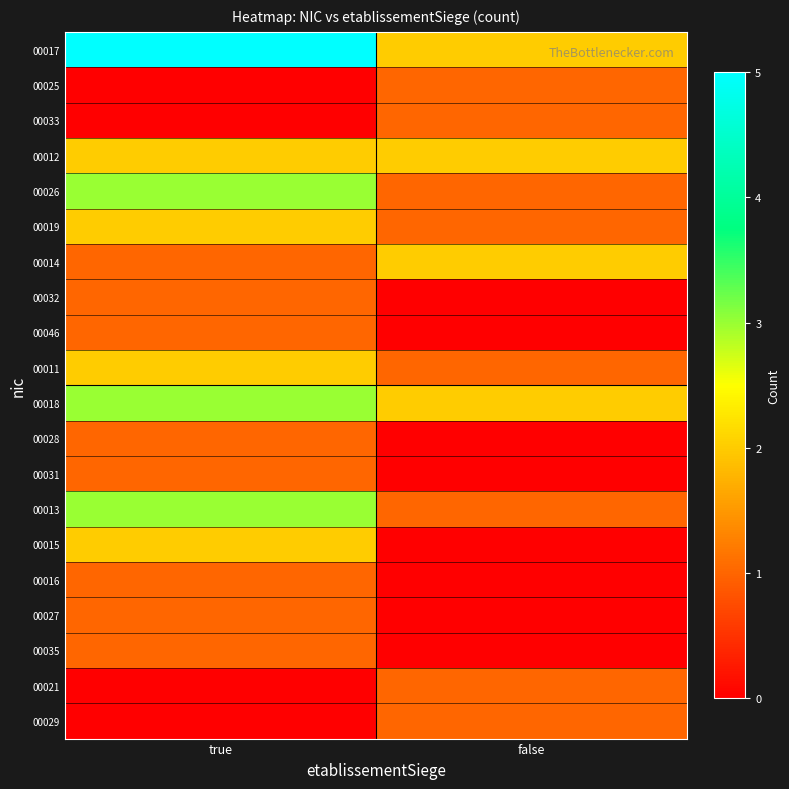

List the series in order of their peak value, highest first.

00017, 00026, 00018, 00013, 00012, 00019, 00014, 00011, 00015, 00025, 00033, 00032, 00046, 00028, 00031, 00016, 00027, 00035, 00021, 00029